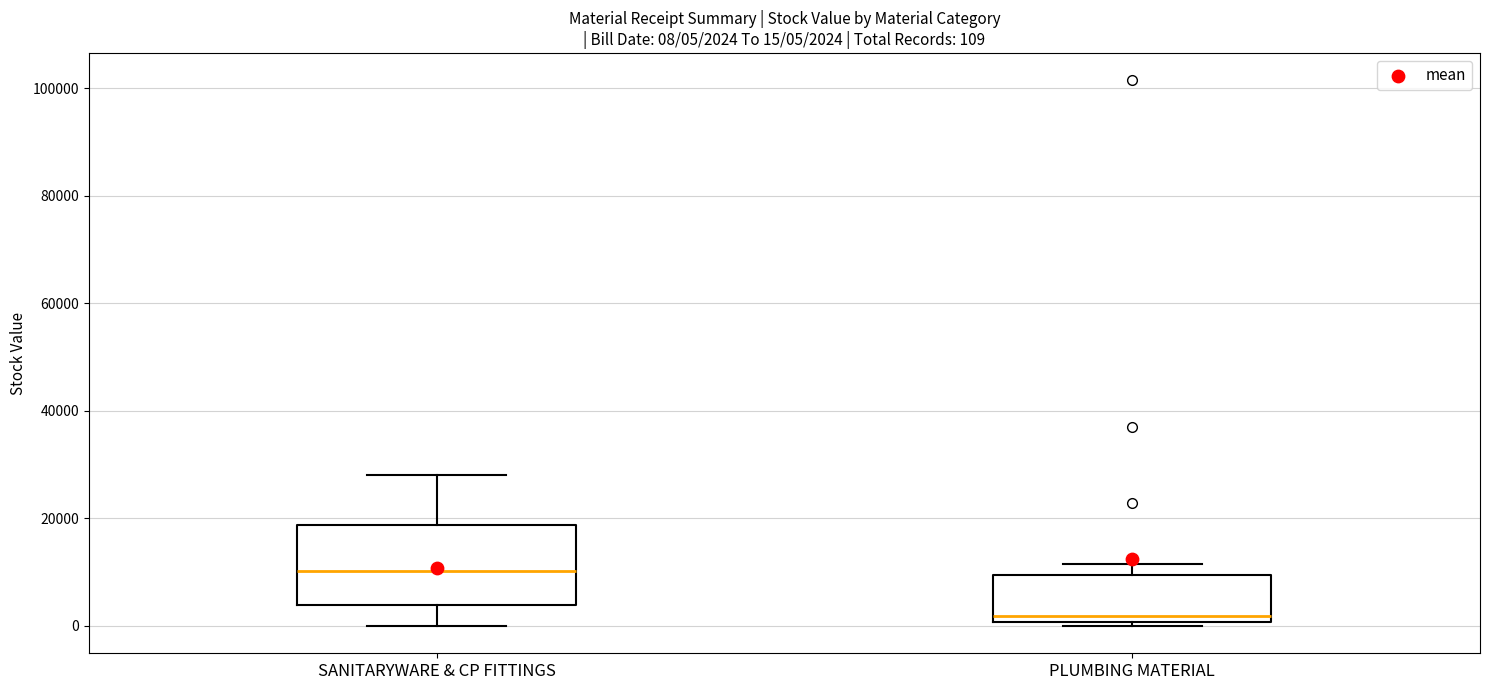

Which box has the highest median line?

SANITARYWARE & CP FITTINGS